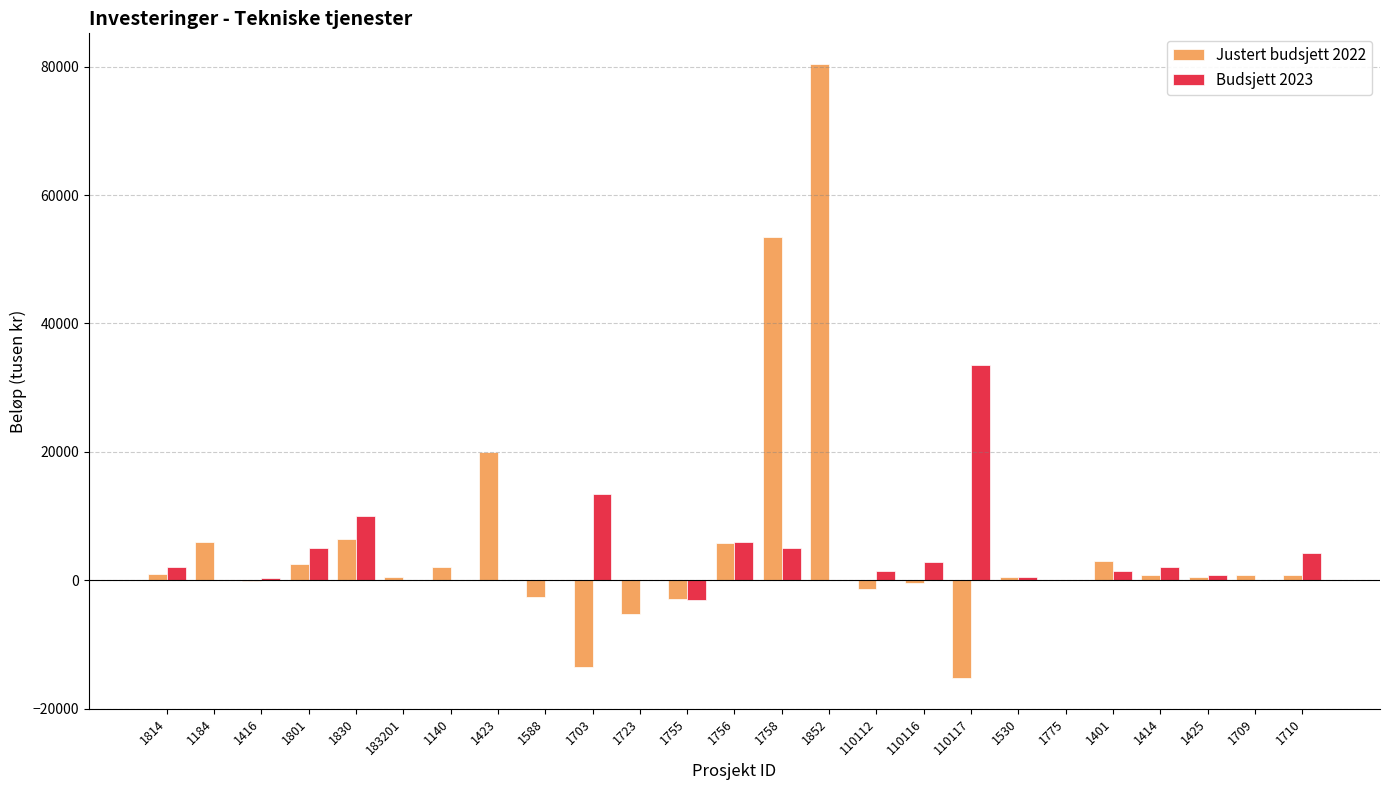

How many categories are shown in the chart?

25